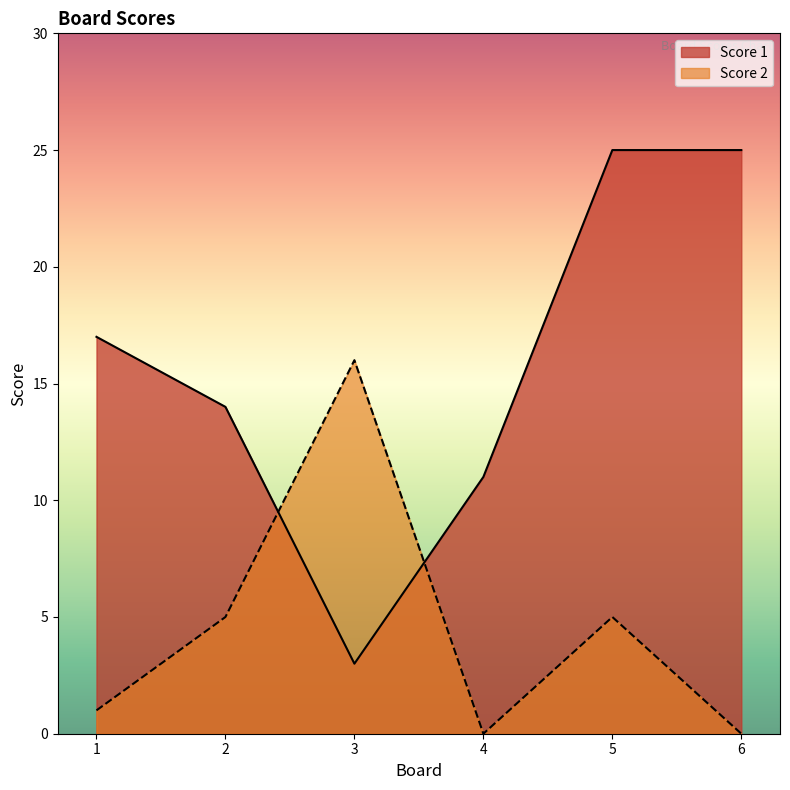

Between 3 and 6, which series saw the biggest shift?

Score 1